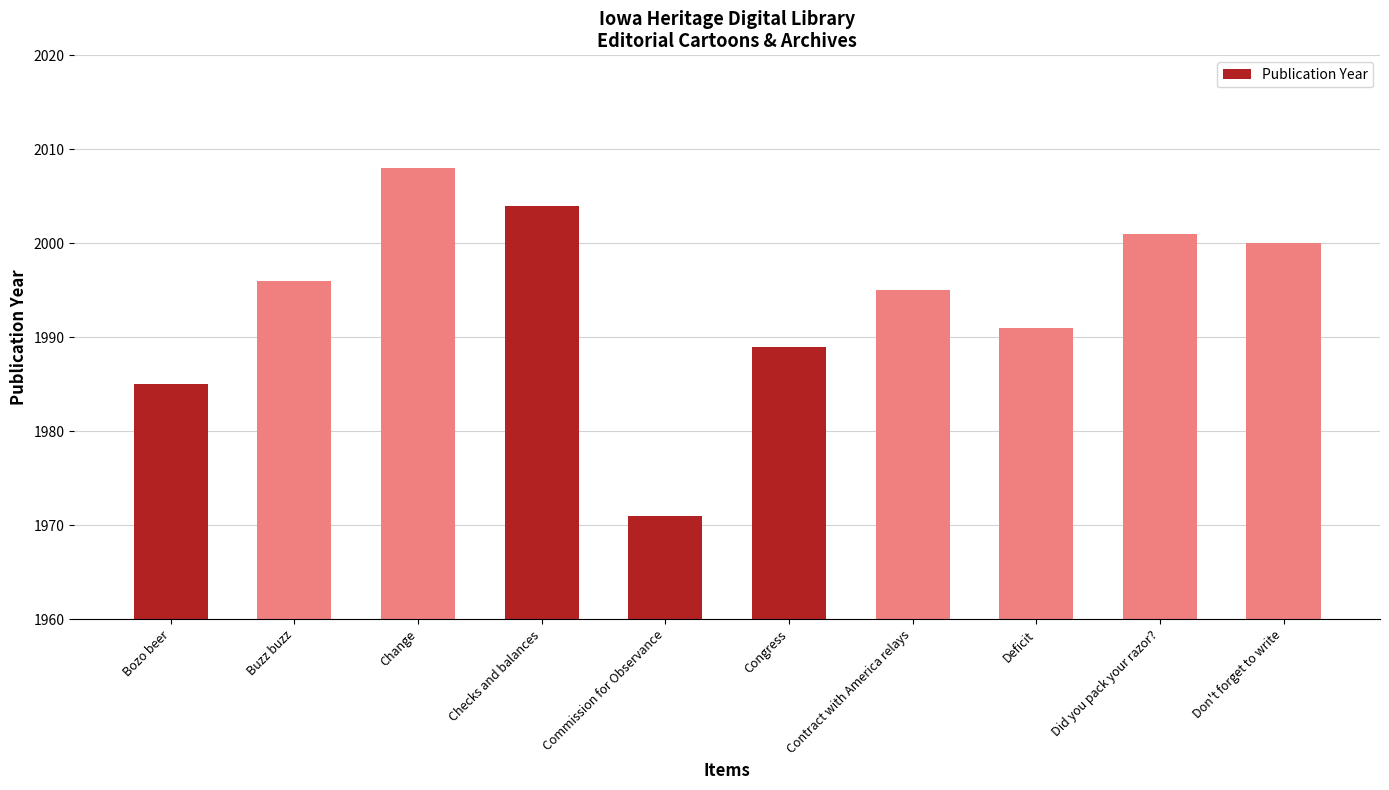

Is it true that the value at Bozo beer is 1985?

True